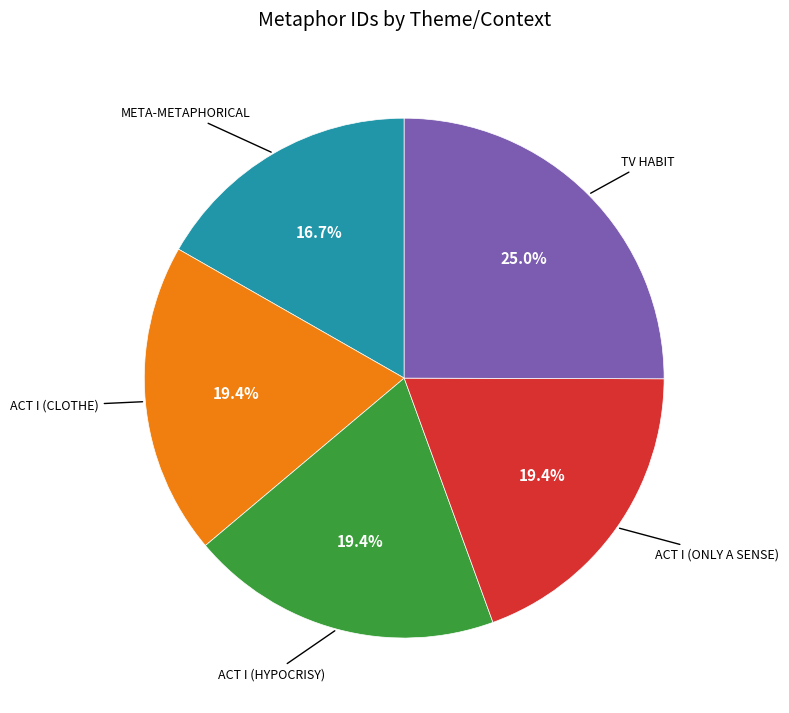

Is there any slice that represents more than half of the pie?

No